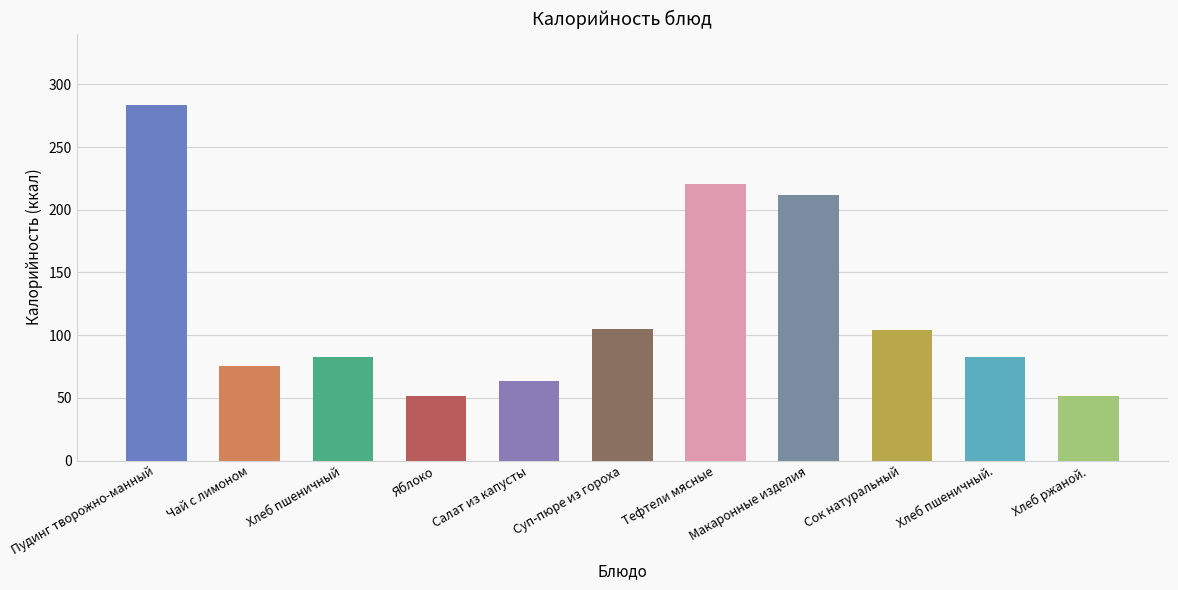

Between Сок натуральный and Чай с лимоном, which is larger?

Сок натуральный